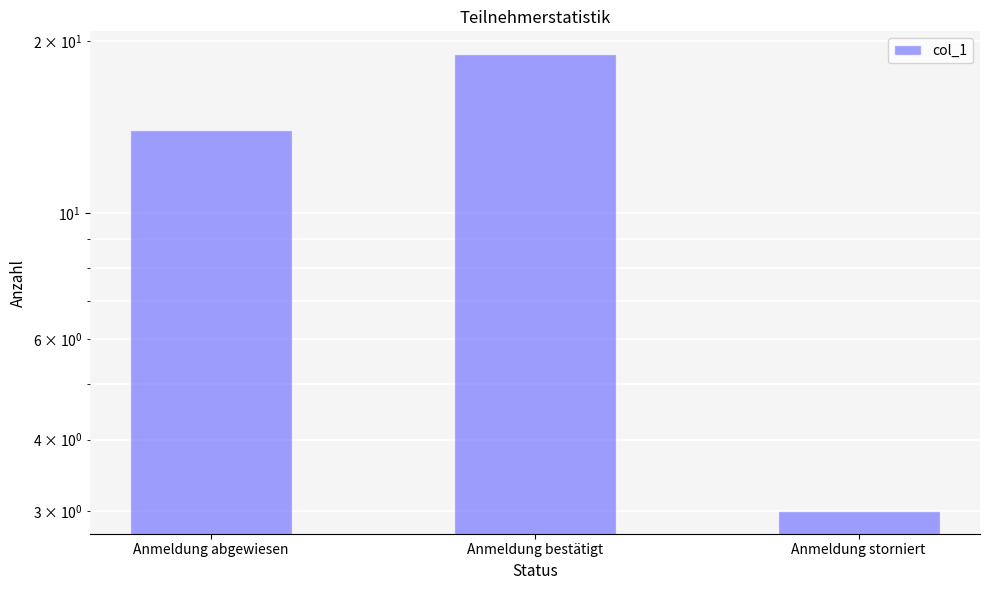

What is the label of the 2nd bar from the right?

Anmeldung bestätigt